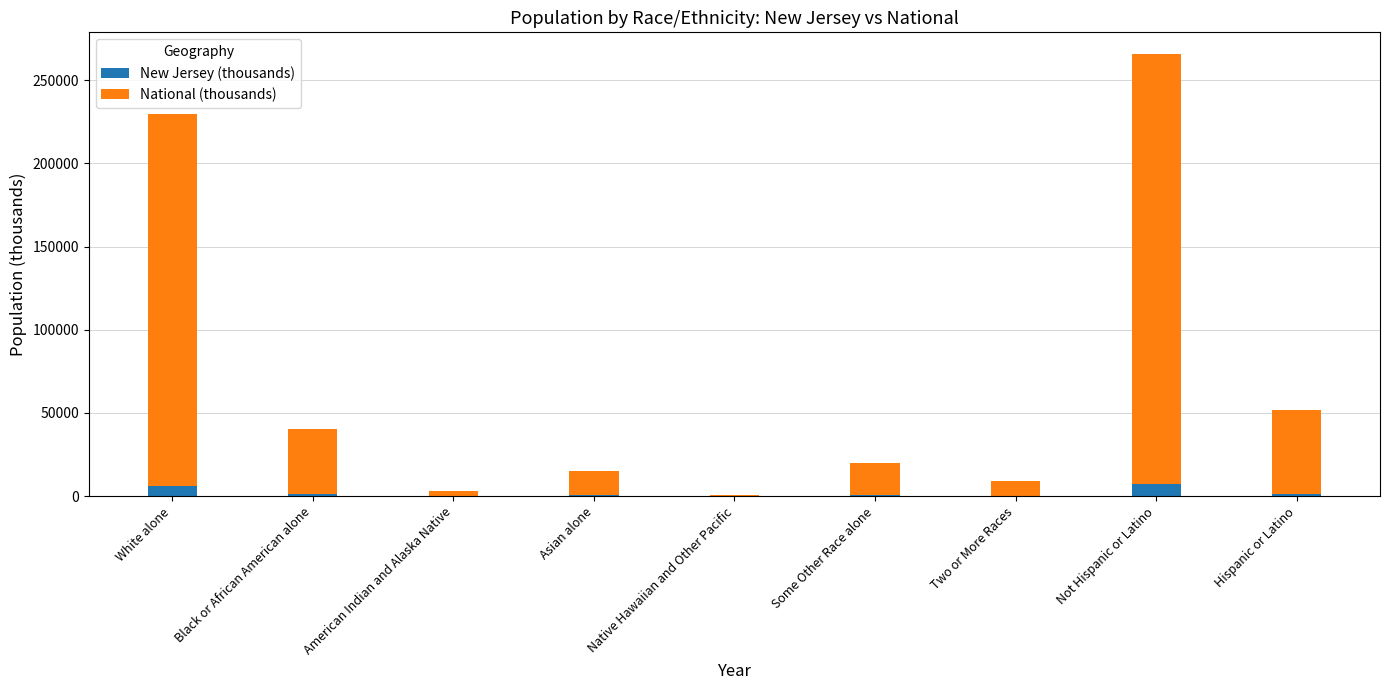

At which category is the sum across all series the highest?

Not Hispanic or Latino